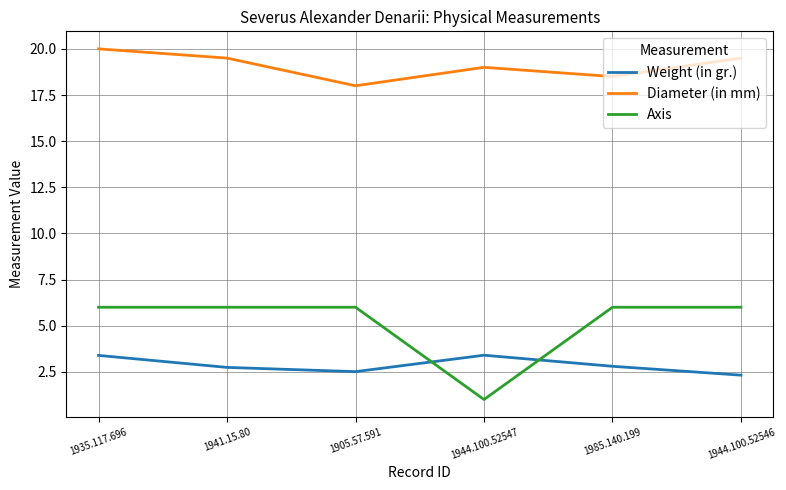

Which series has the largest range (max minus min)?

Axis